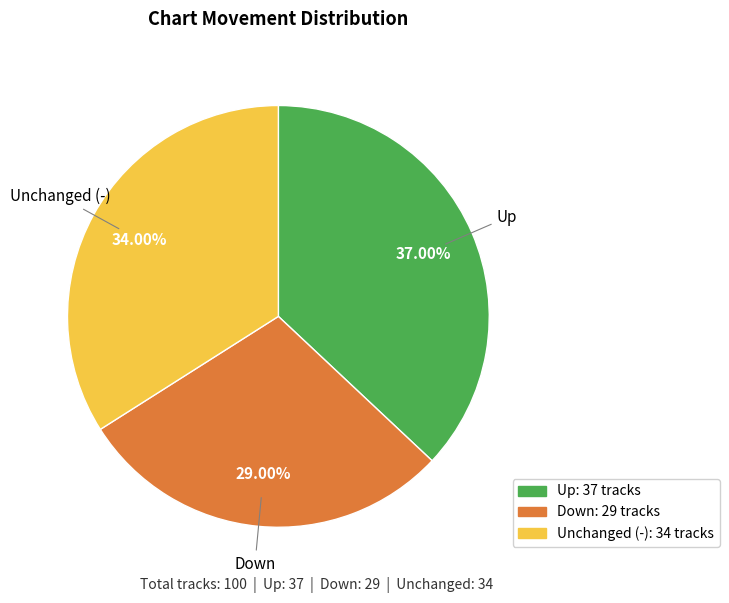

Count the number of slices in the pie.

3